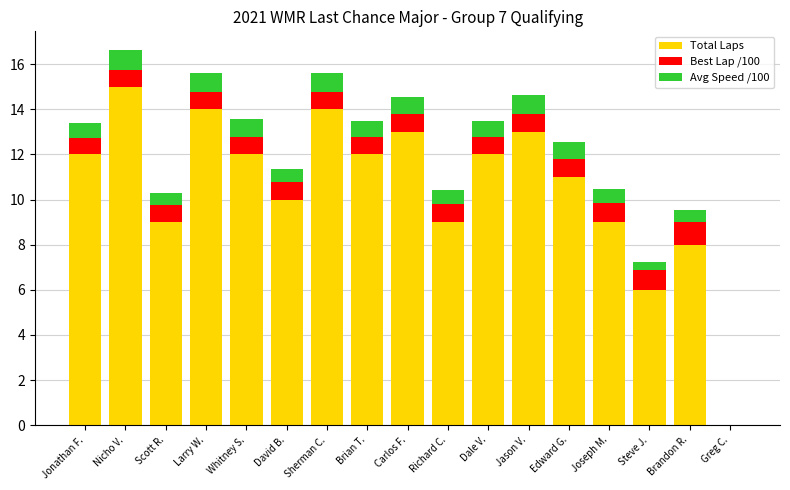

The Total Laps series shows 21.6 at Carlos F.. True or false?

False